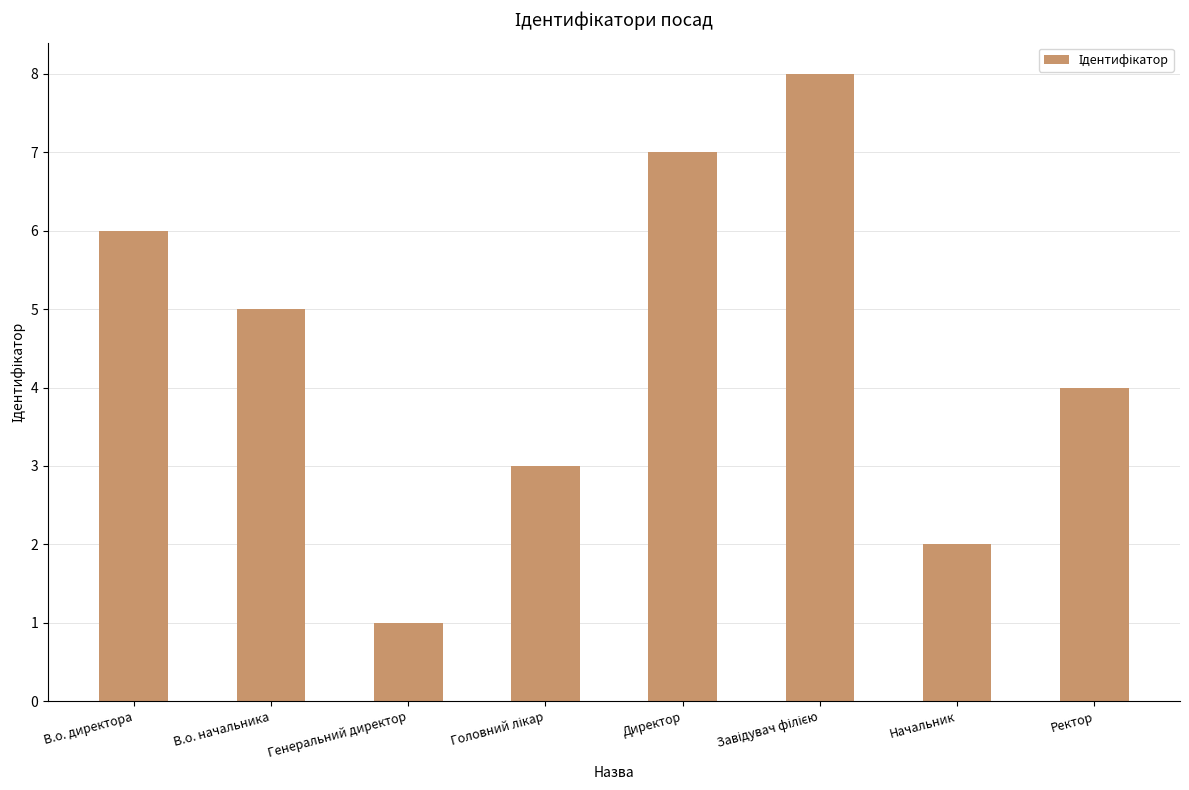

Which category has the lowest value across all series?

Генеральний директор